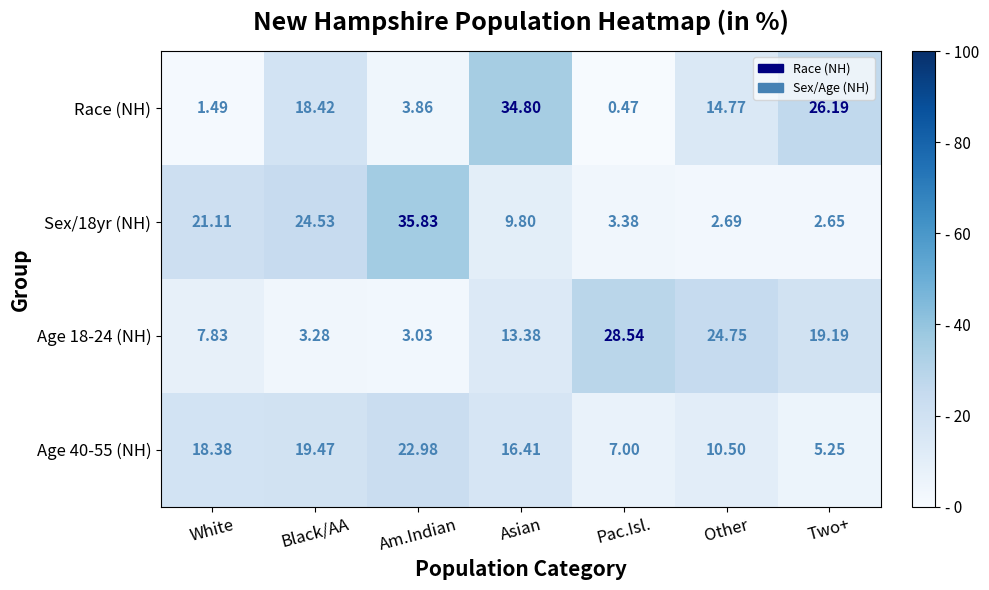

Which series has the widest spread of values?

Race (NH)